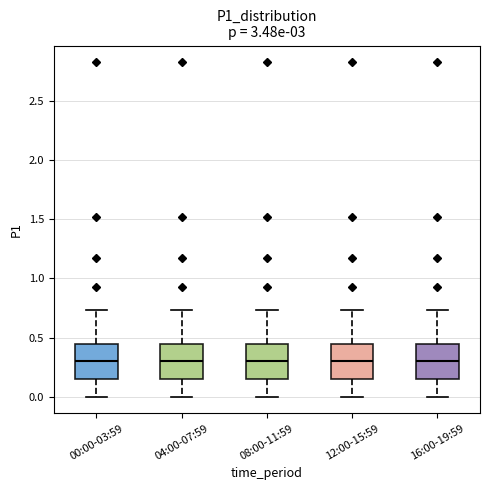

Reading left to right, read every box against the y-axis: the position of its median line, the range the box covers, and the ends of its whiskers. The values are not printed on the chart, so give them approximately, as read against the axis.

00:00-03:59: median 0.30, box 0.15 to 0.45, whiskers 0.00 to 0.75
04:00-07:59: median 0.30, box 0.15 to 0.45, whiskers 0.00 to 0.75
08:00-11:59: median 0.30, box 0.15 to 0.45, whiskers 0.00 to 0.75
12:00-15:59: median 0.30, box 0.15 to 0.45, whiskers 0.00 to 0.75
16:00-19:59: median 0.30, box 0.15 to 0.45, whiskers 0.00 to 0.75